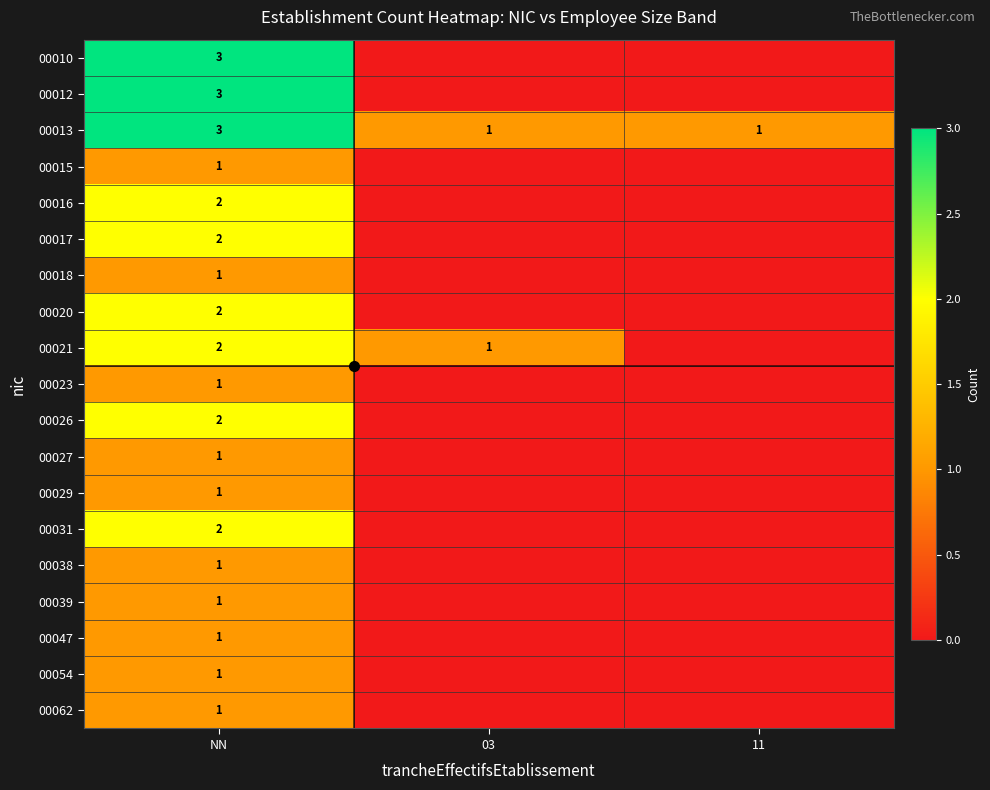

Is the value of 00029 at NN greater than the value of 00017 at NN?

No